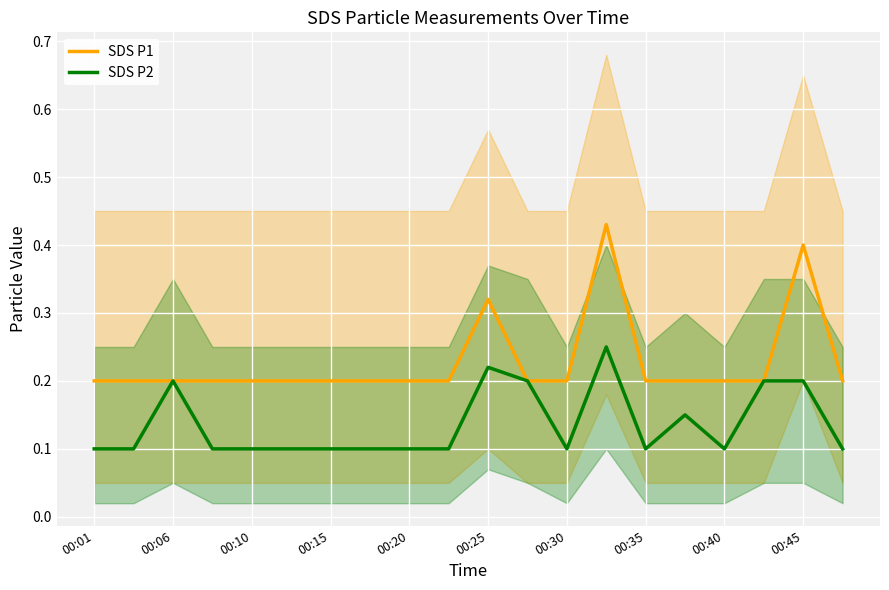

Where is SDS P2 nearest to the value 0?

00:01